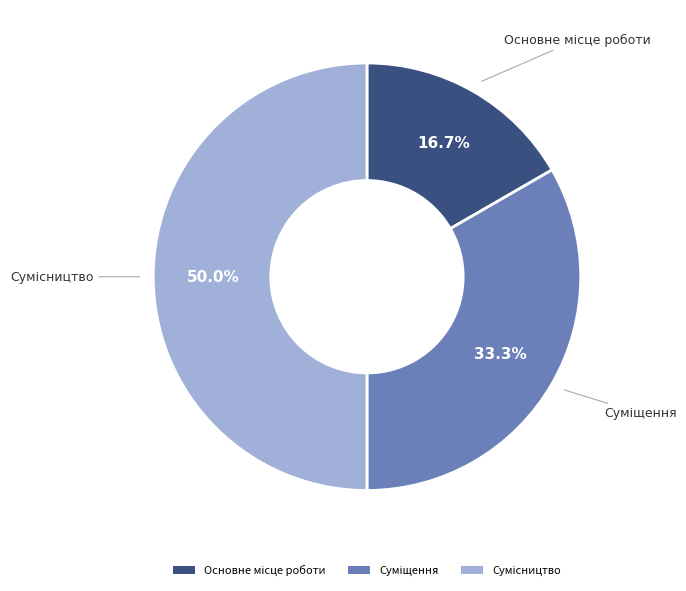

What is the total percentage of Суміщення and Основне місце роботи?

50.0%